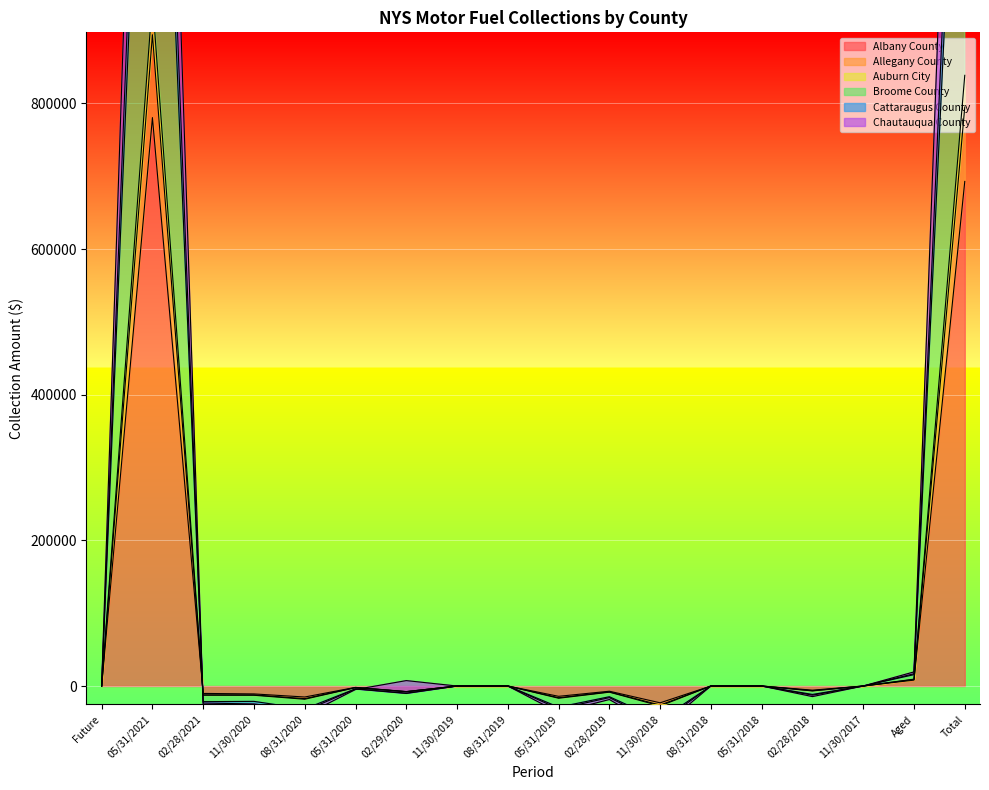

Is the value of Cattaraugus County at 02/28/2021 greater than the value of Auburn City at 02/29/2020?

No